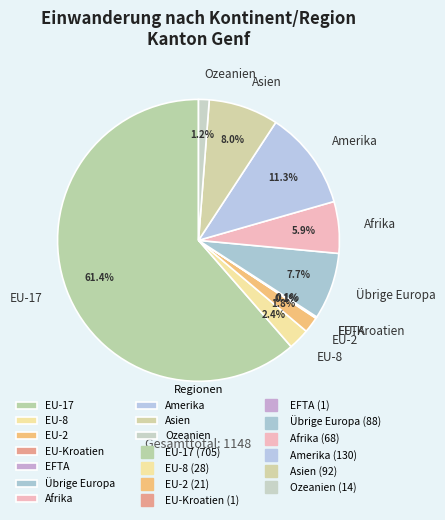

Which category accounts for the majority?

EU-17